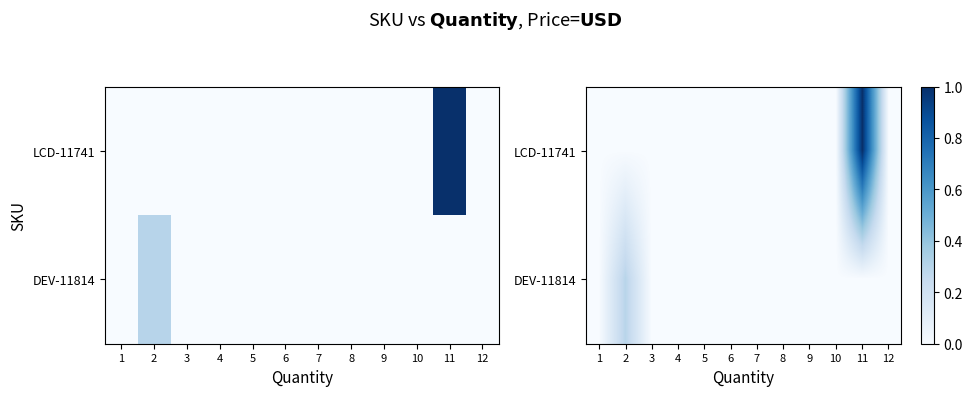

At how many categories does at least one series exceed 0?

2